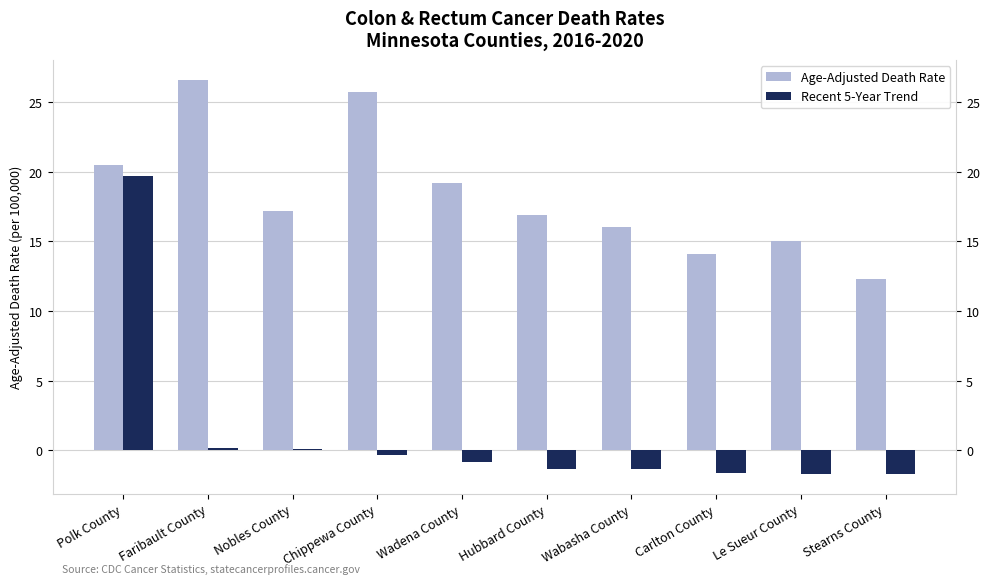

What is the total value across all series at Hubbard County?

15.6